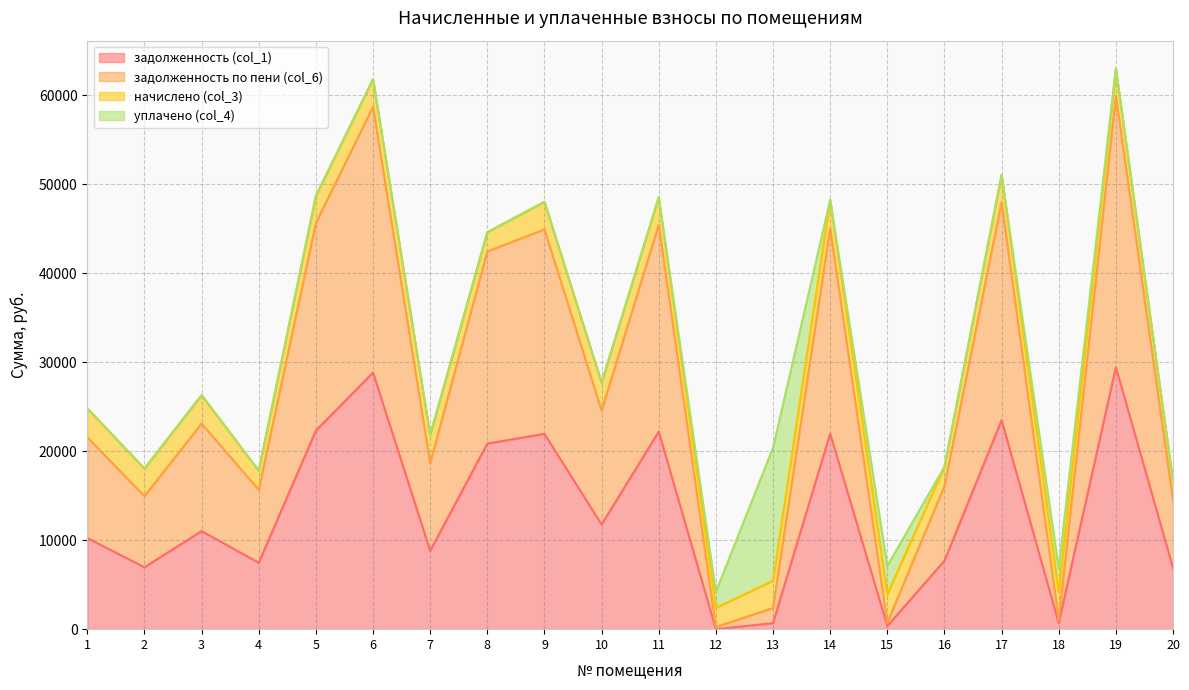

What is the difference between the задолженность по пени (col_6) values at 18 and 2?

13918.0